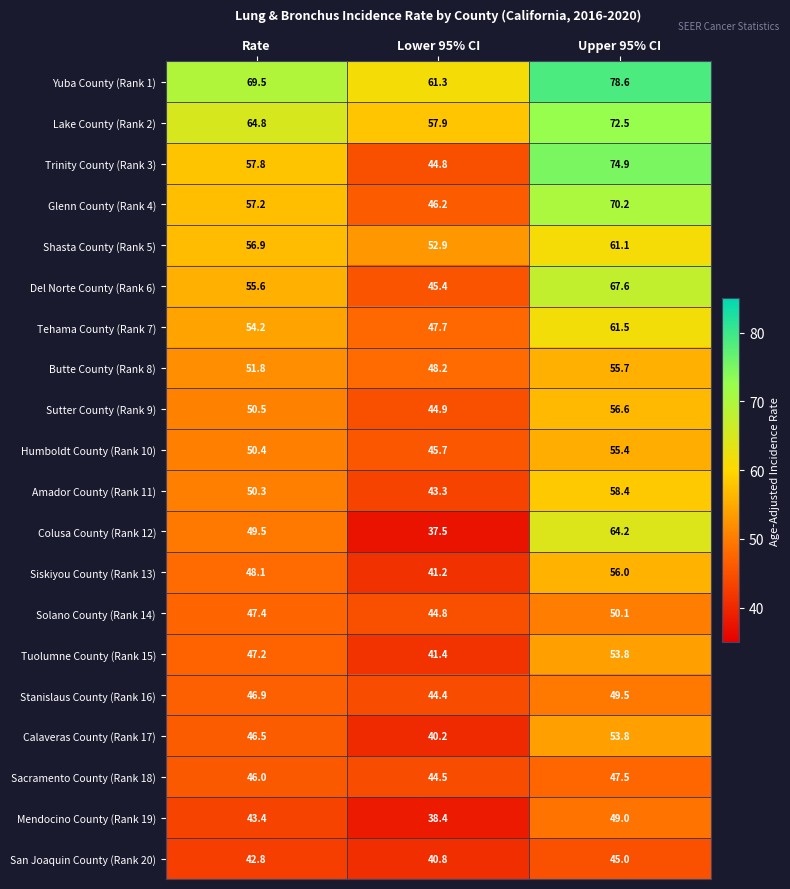

What is the sum of the San Joaquin County (Rank 20) values at Rate and Lower 95% CI?

83.6